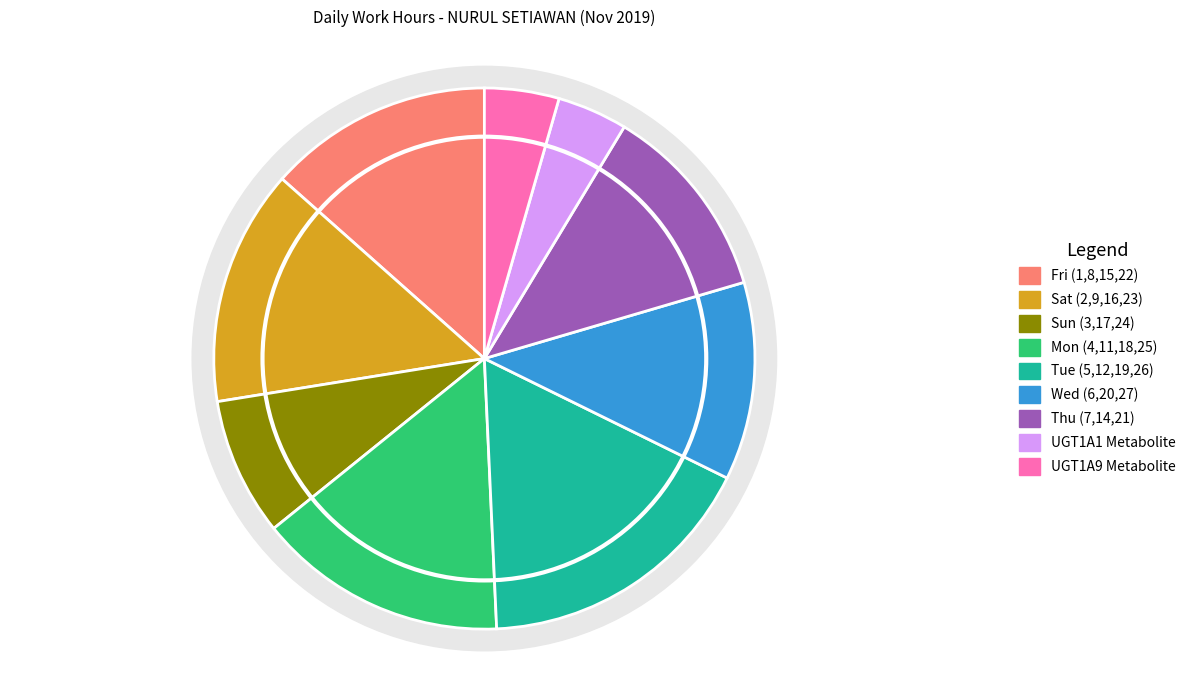

Does any single category account for the majority?

No